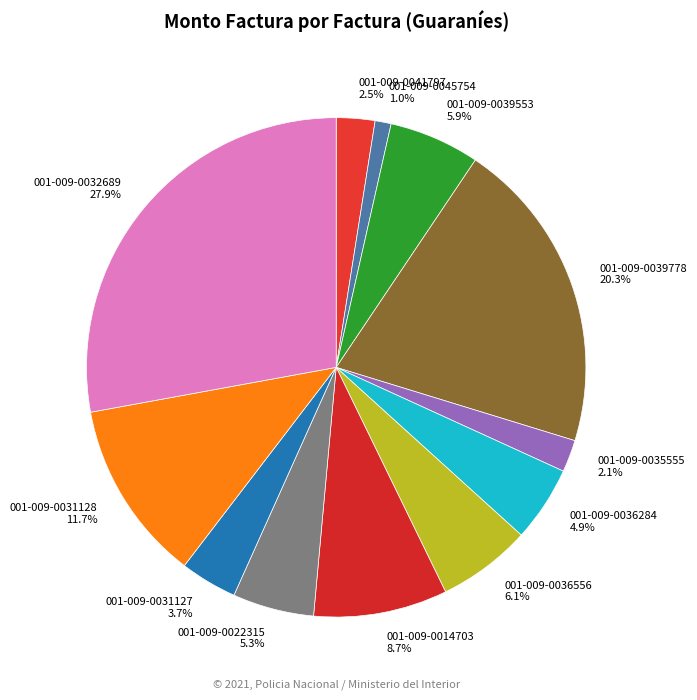

To the nearest percent, what is the average slice percentage?

8%